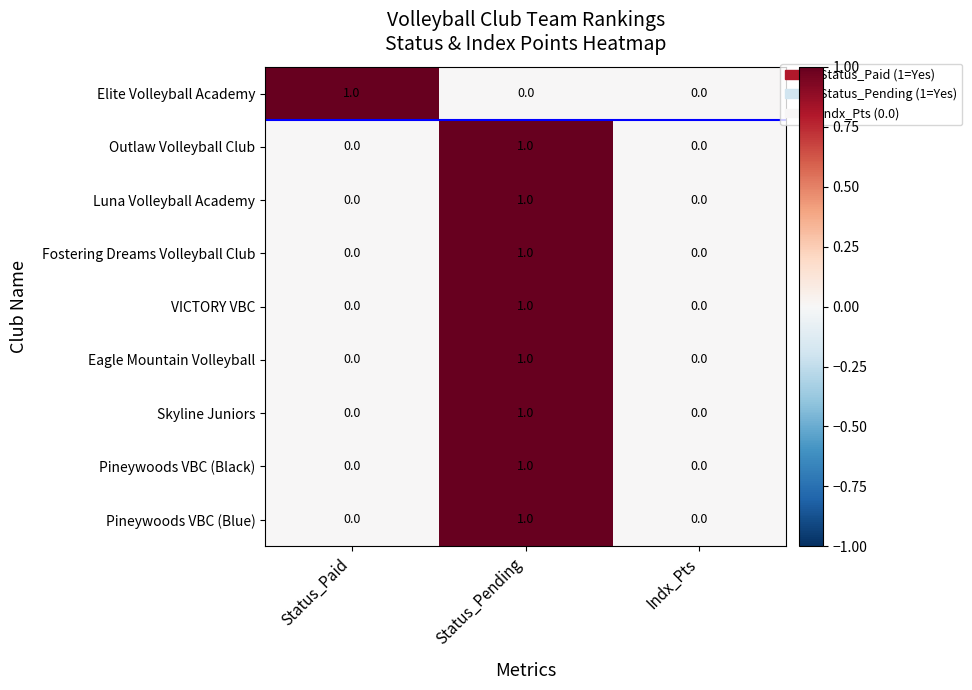

At which category is the sum across all series the highest?

Status_Pending